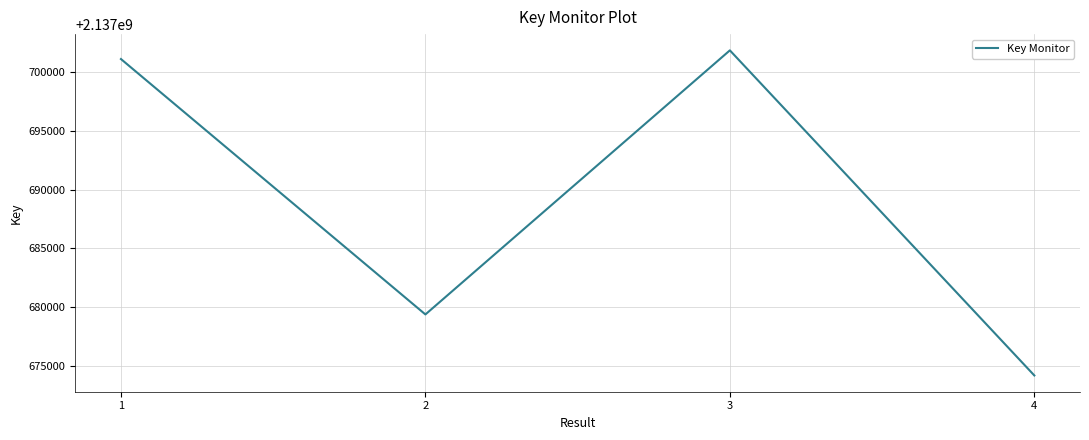

What is the average value?

2137689134